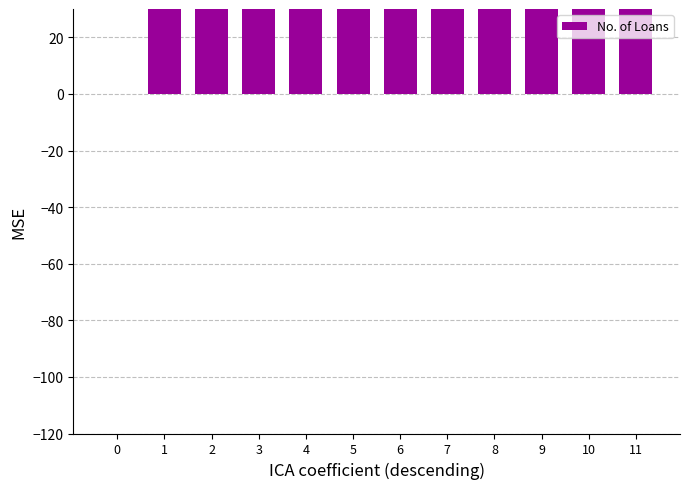

Reading left to right, list all the values displayed in this chart.

0.0	107.5	114.6	116.1	116.5	119.0	119.3	119.3	119.8	119.9	120.0	120.0